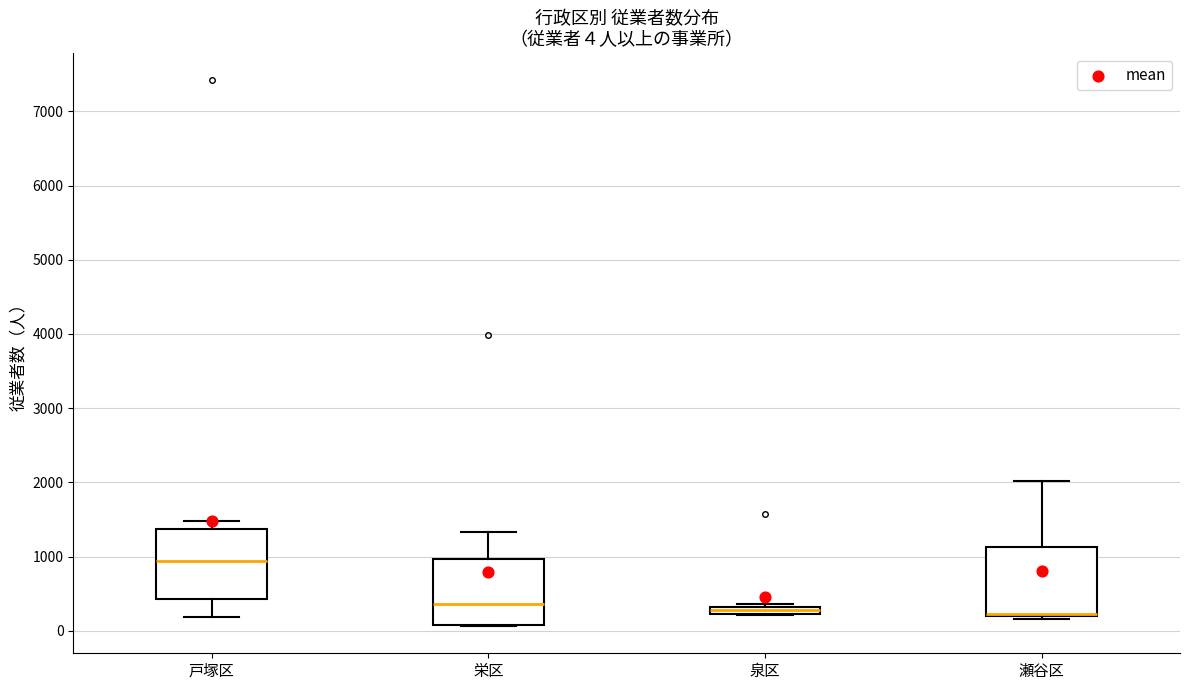

Which box's median line is the highest?

戸塚区